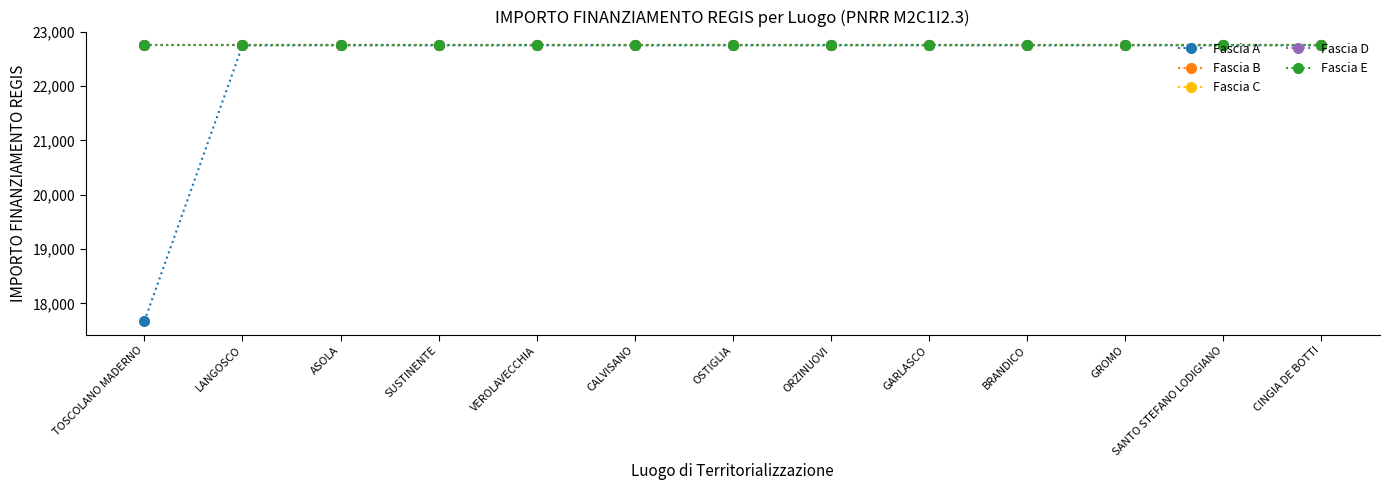

What is the smallest value displayed?

17674.8